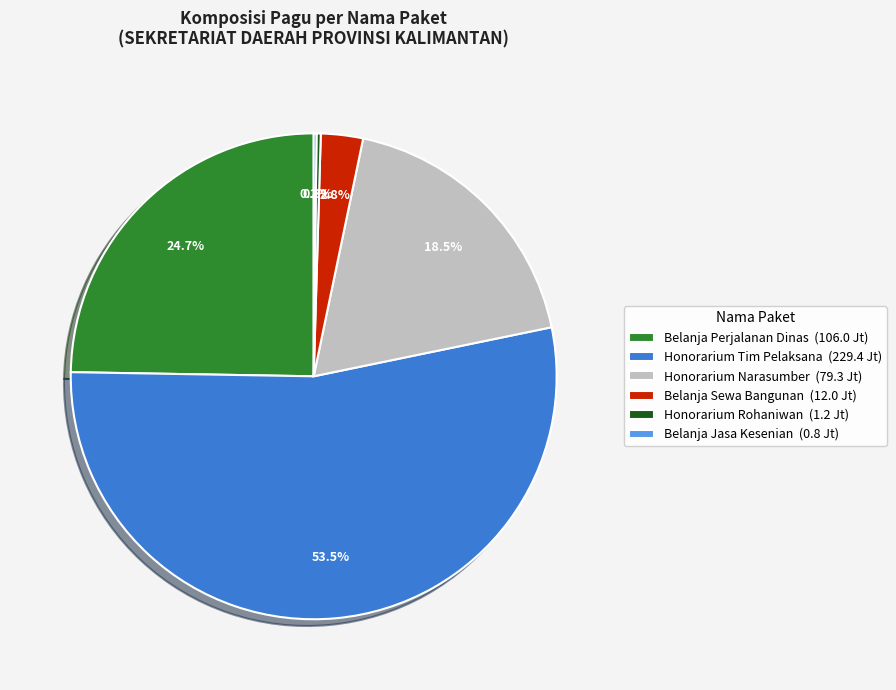

Does any single category account for the majority?

Yes